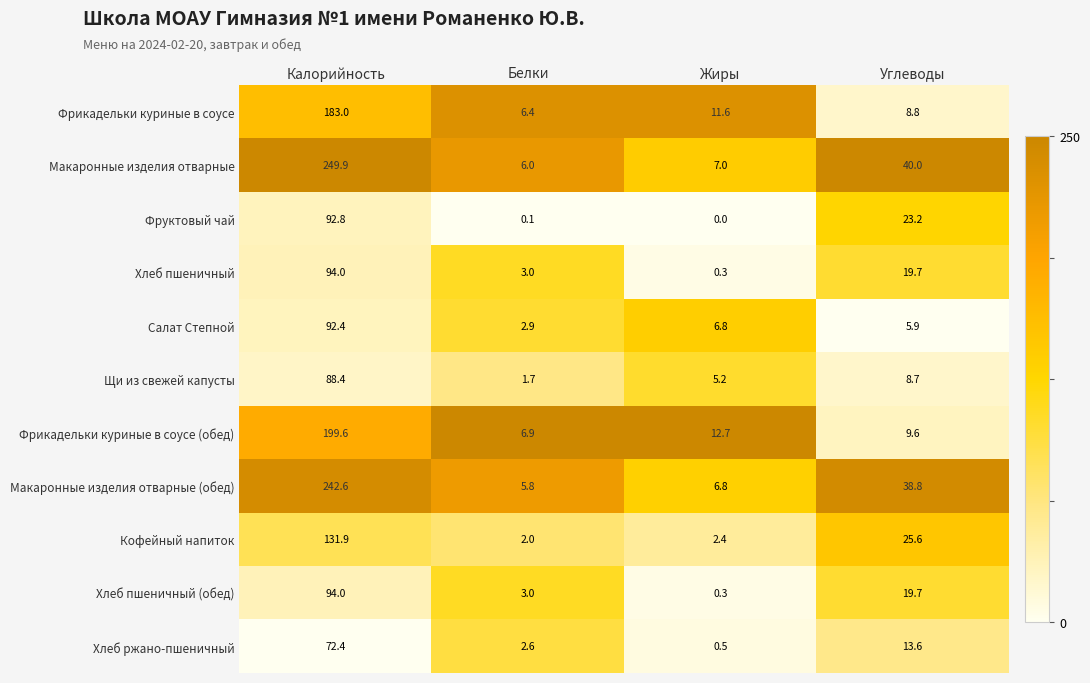

What is the total value across all series at Калорийность?

1541.0